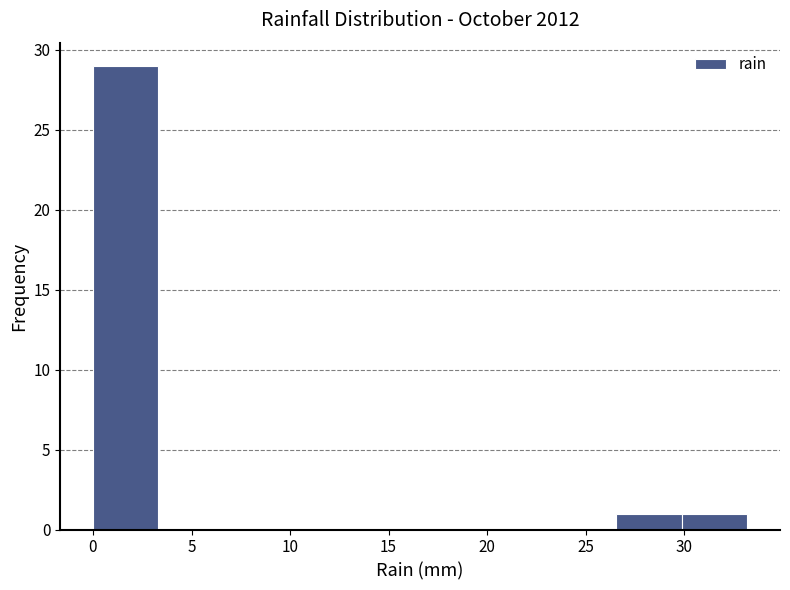

Over which range of the x-axis is the bar tallest?

0.0 to 3.5